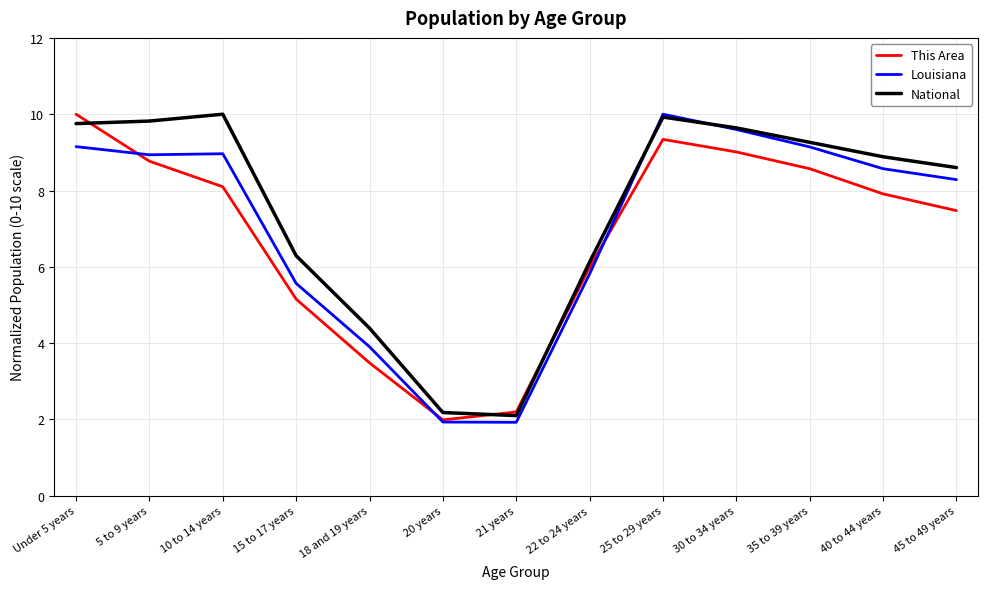

How many interior local peaks does the National series have?

2